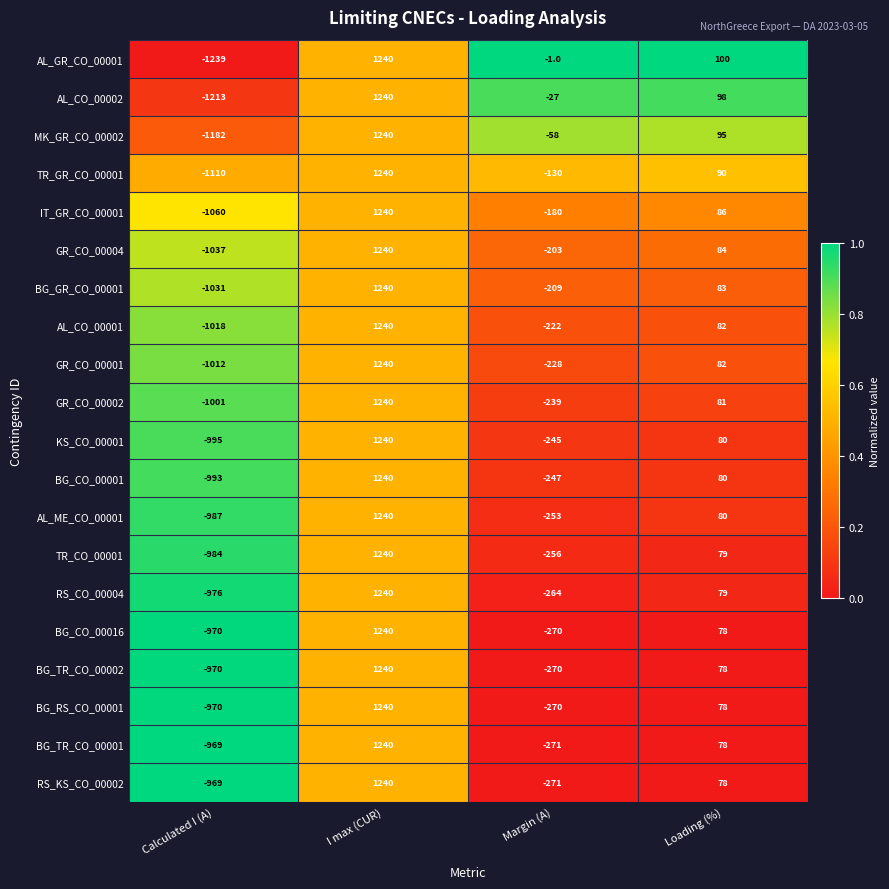

What is the maximum value shown in the chart?

1240